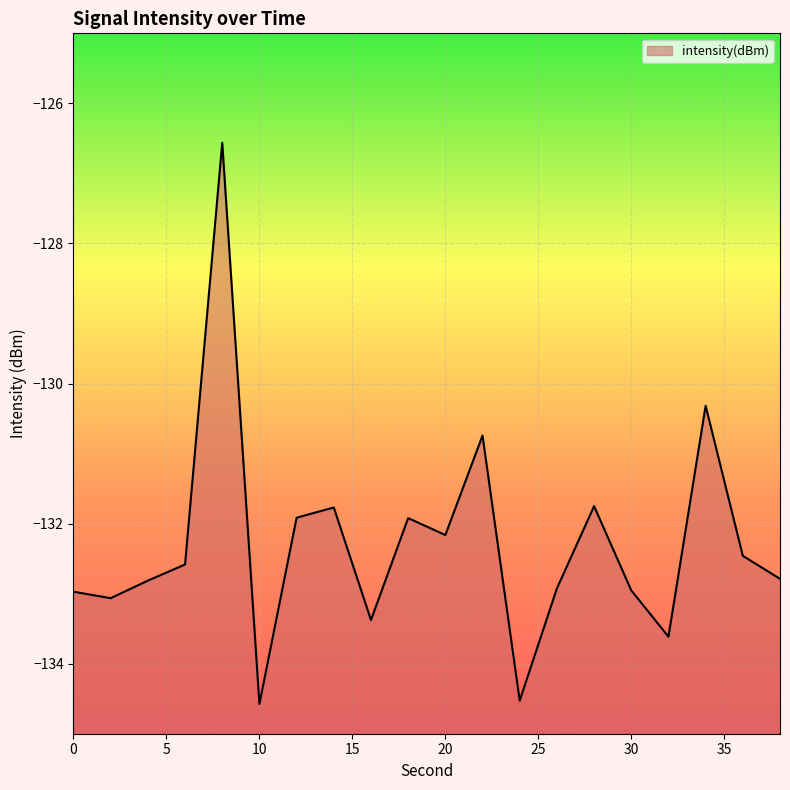

Reading left to right, list all the values displayed in this chart.

-133.0	-133.1	-132.8	-132.6	-126.6	-134.6	-131.9	-131.8	-133.4	-131.9	-132.2	-130.7	-134.5	-132.9	-131.8	-133.0	-133.6	-130.3	-132.5	-132.8